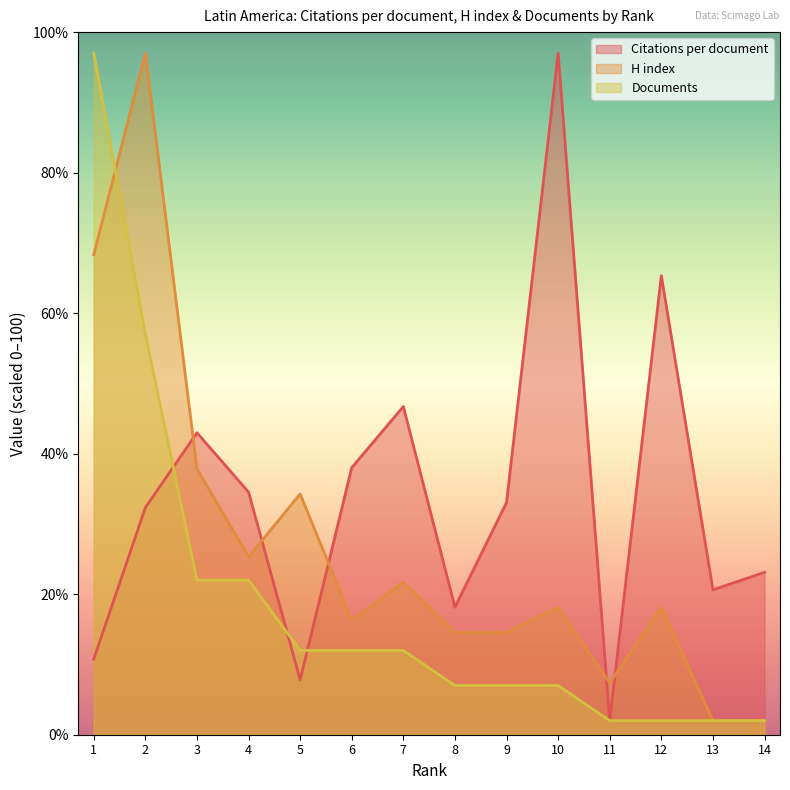

At which label does H index first exceed 18?

1